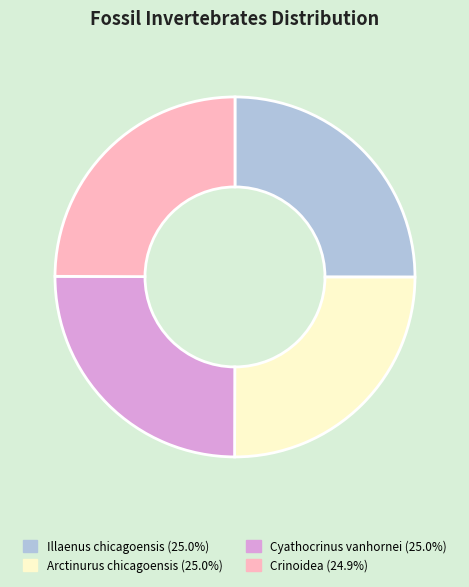

What is the ratio of the value at Arctinurus chicagoensis to the value at Crinoidea?

1.0